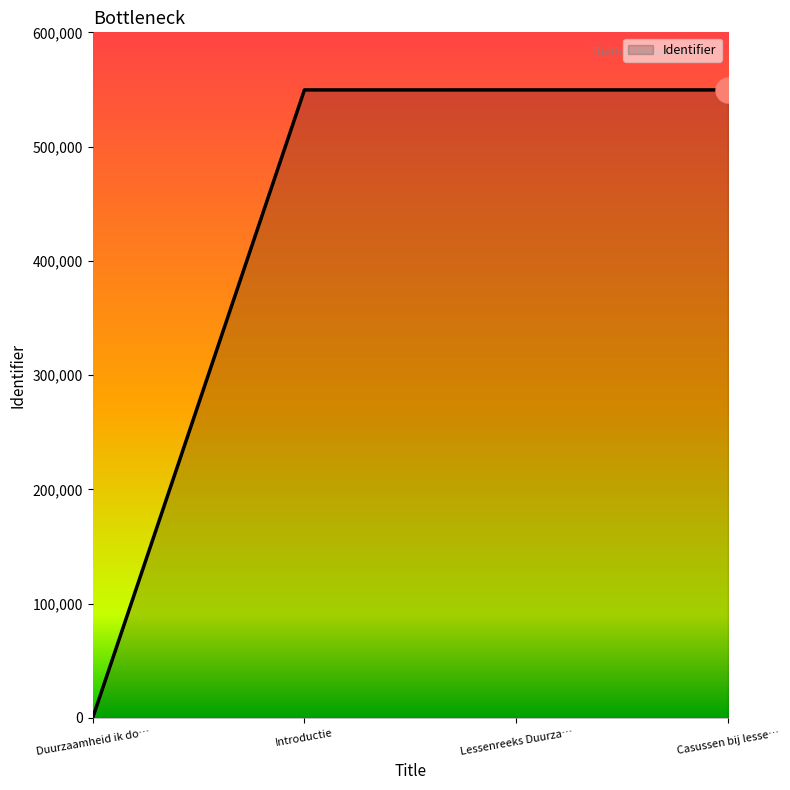

What is the average value?

412206